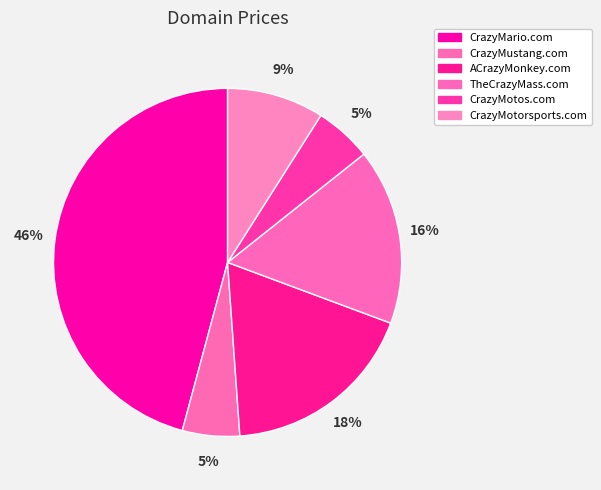

Which slice is the largest?

CrazyMario.com